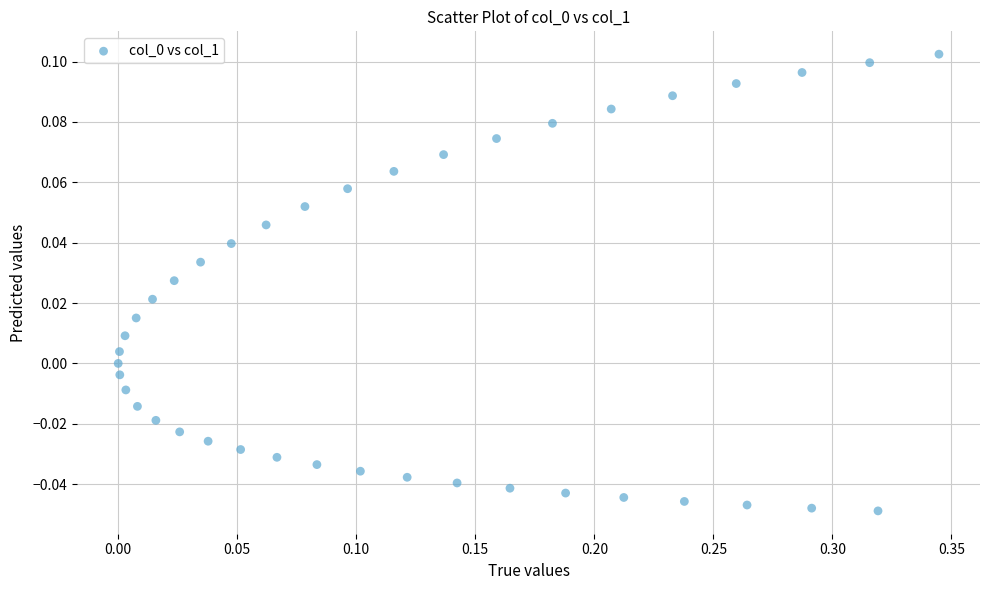

What is the range of X values (max minus min)?

0.3